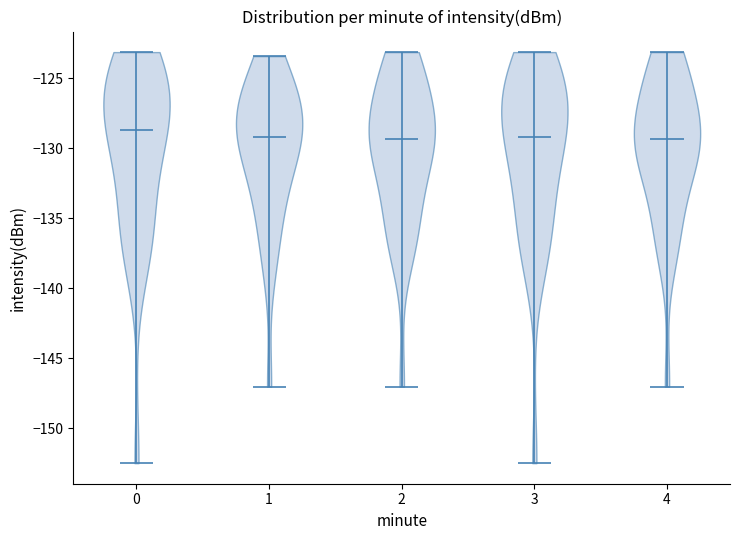

What is the highest point the violin at x = 1 reaches on the y-axis? The values are not printed on the chart, so give them approximately, as read against the axis.

-123.5